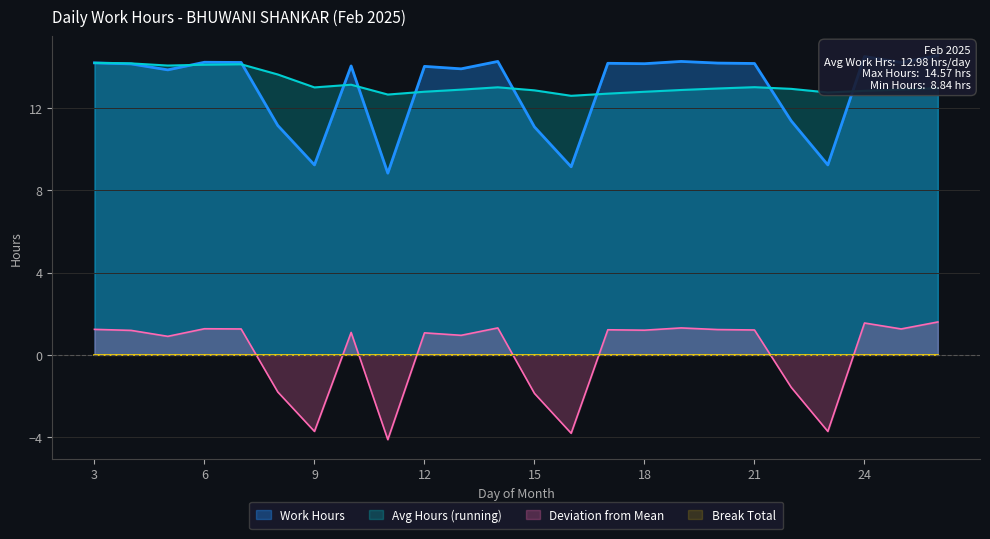

Reading left to right, list all the values displayed in this chart.

3=14.2	4=14.2	5=13.9	6=14.2	7=14.2	8=11.2	9=9.2	10=14.1	11=8.8	12=14.0	13=13.9	14=14.3	15=11.1	16=9.2	17=14.2	18=14.2	19=14.3	20=14.2	21=14.2	22=11.4	23=9.2	24=14.5	25=14.2	26=14.6